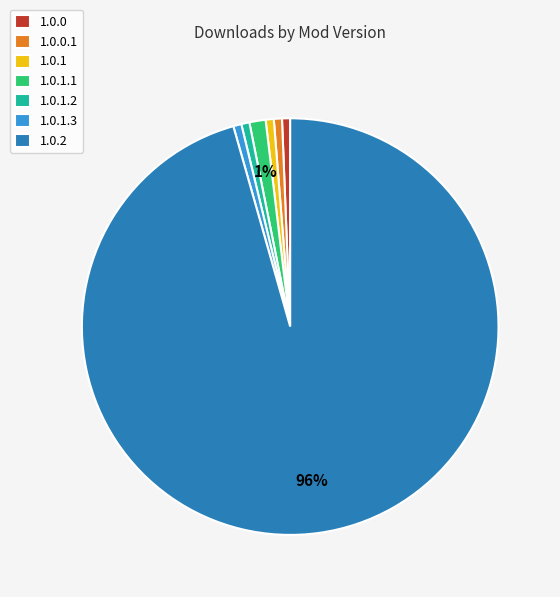

To the nearest percent, what is the combined percentage of 1.0.0 and 1.0.1.1?

2%